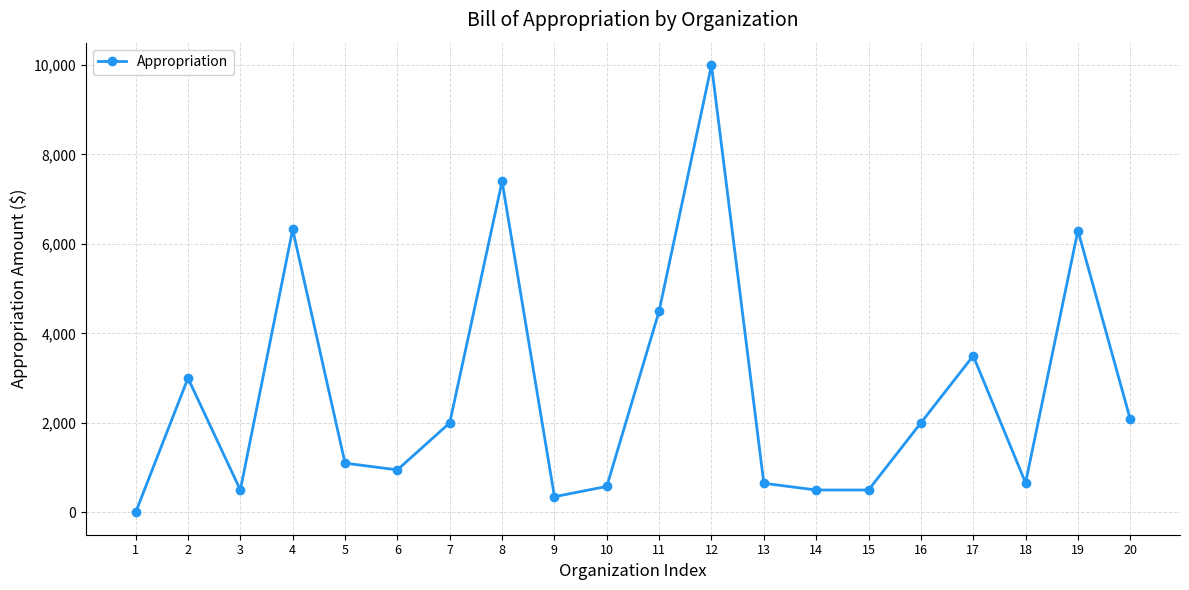

What is the ratio of the value at 13 to the value at 3?

1.3